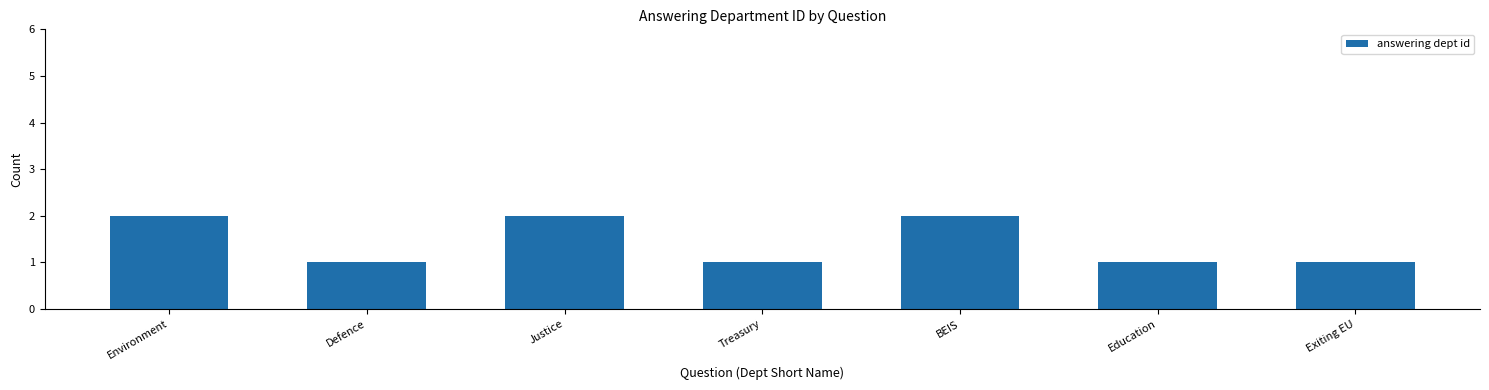

Between Justice and Exiting EU, which is larger?

Justice